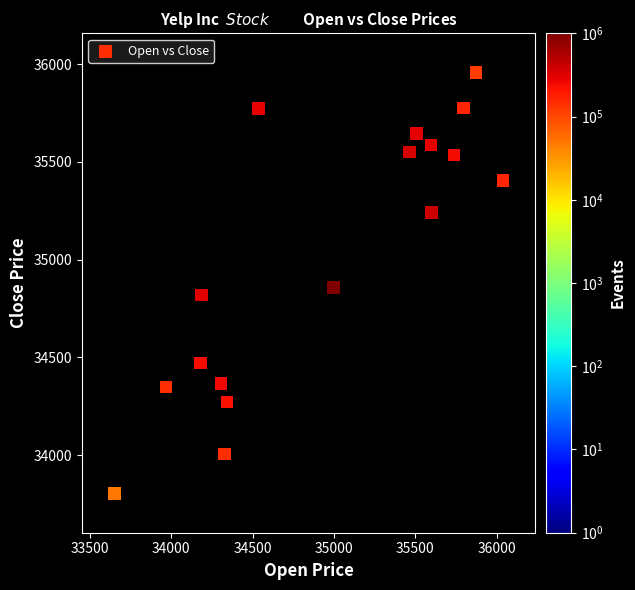

What is the range of Y values (max minus min)?

2153